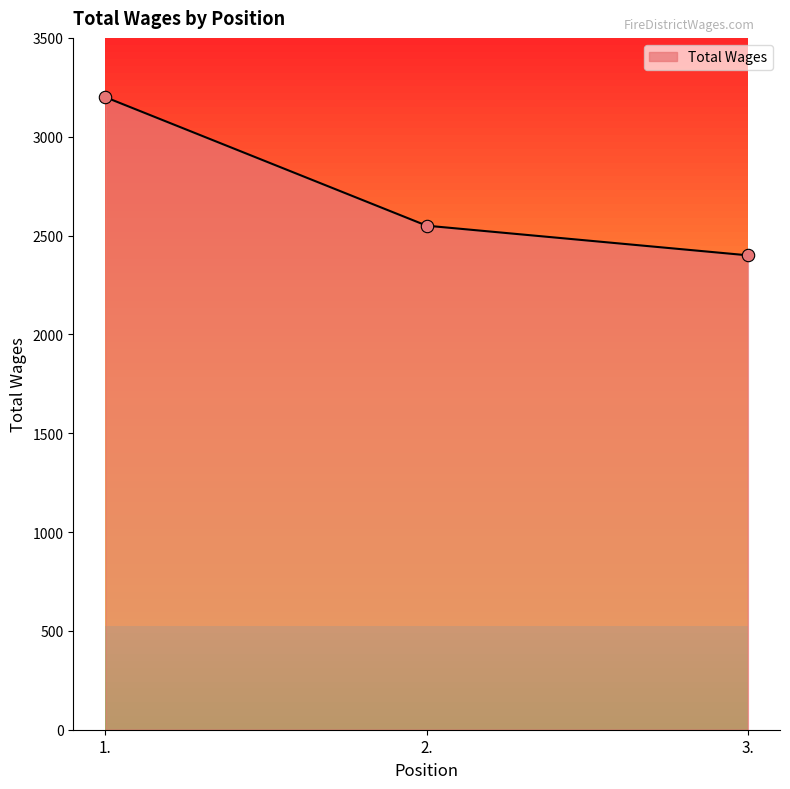

Which has a higher value, 2. or 3.?

2.